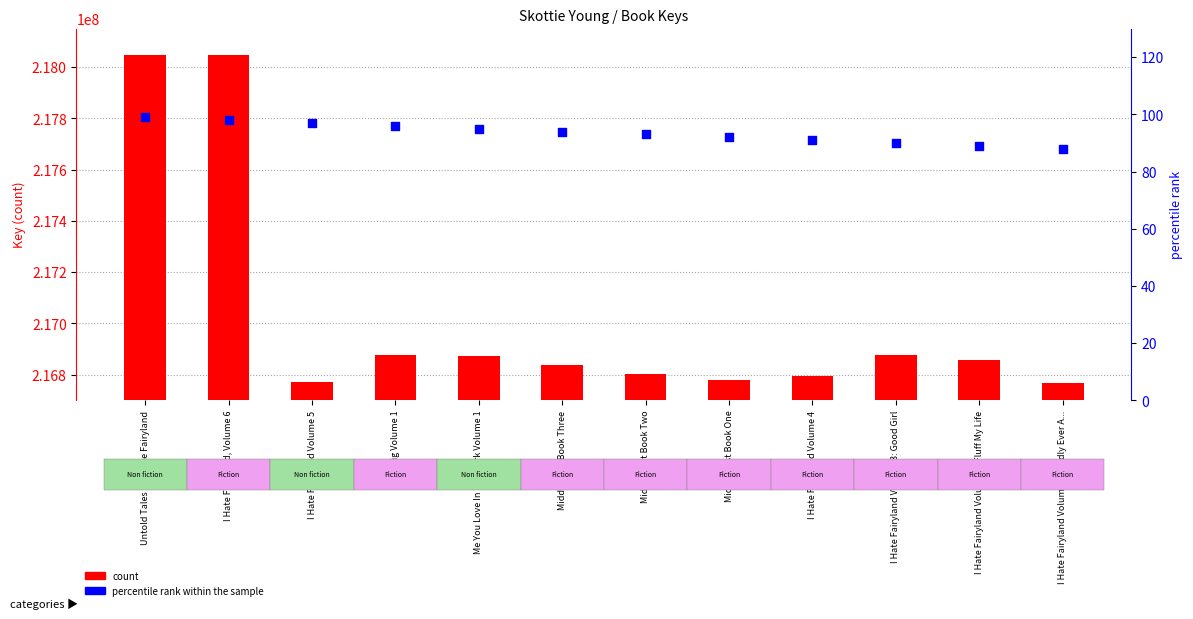

Which series has the widest spread of Y values?

count